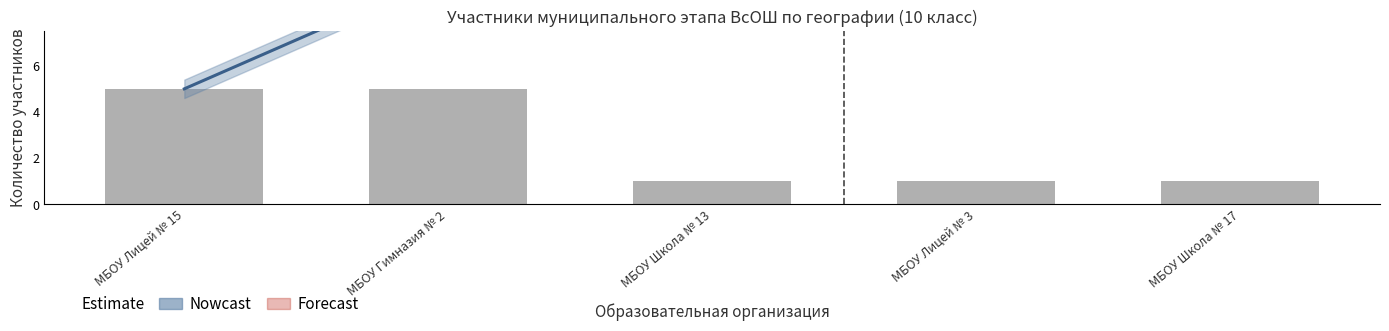

What position from the left is МБОУ Школа № 13?

3